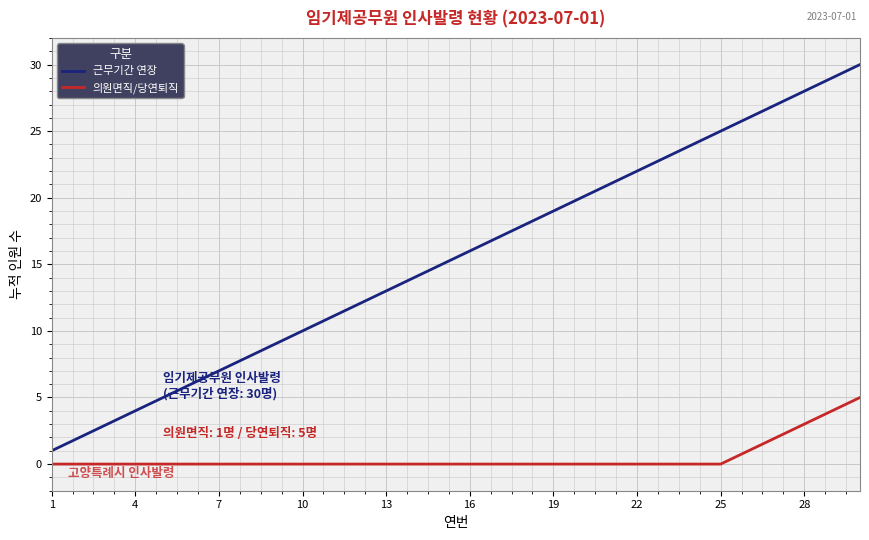

Which series has the widest spread of values?

근무기간 연장